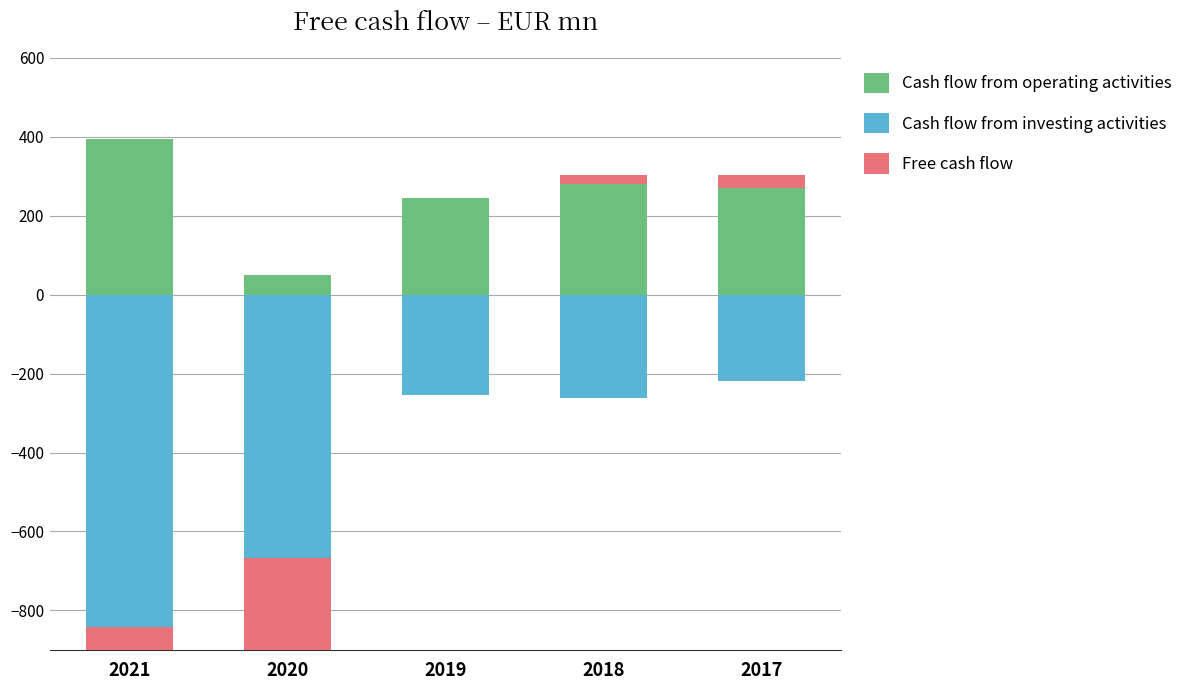

At 2020, list the series in order from smallest to largest.

Cash flow from investing activities, Free cash flow, Cash flow from operating activities